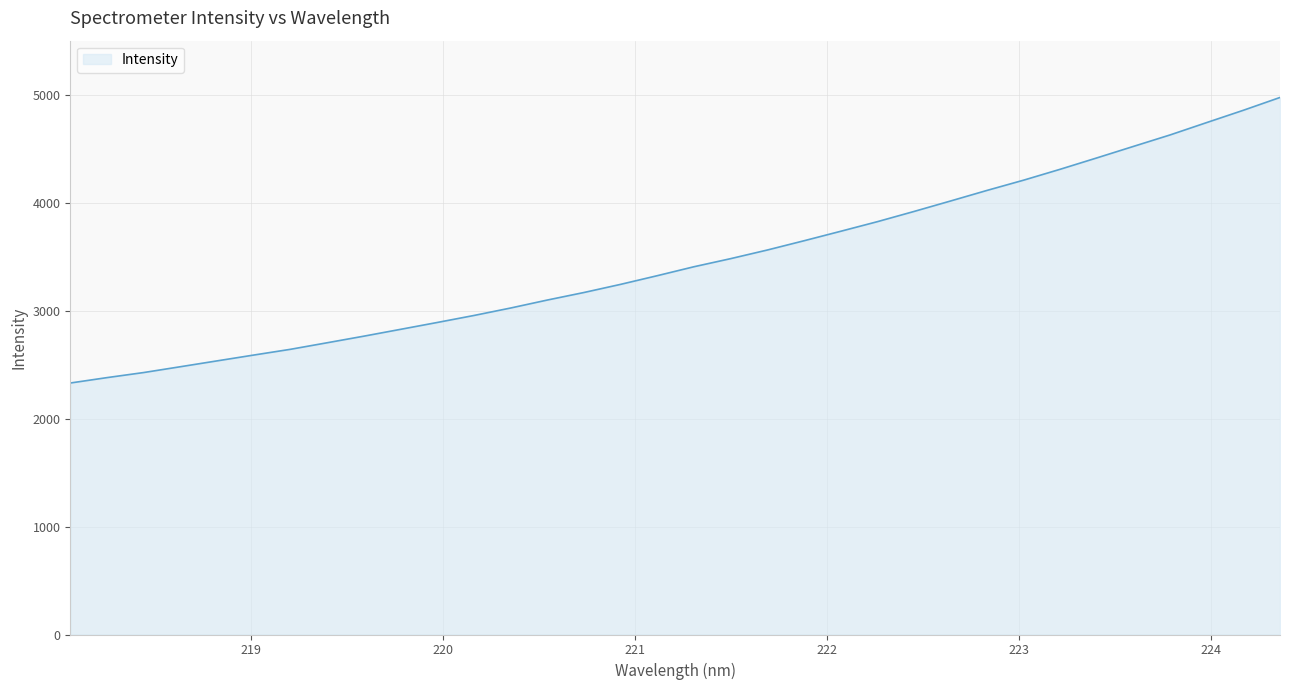

What is the smallest value displayed?

2329.2